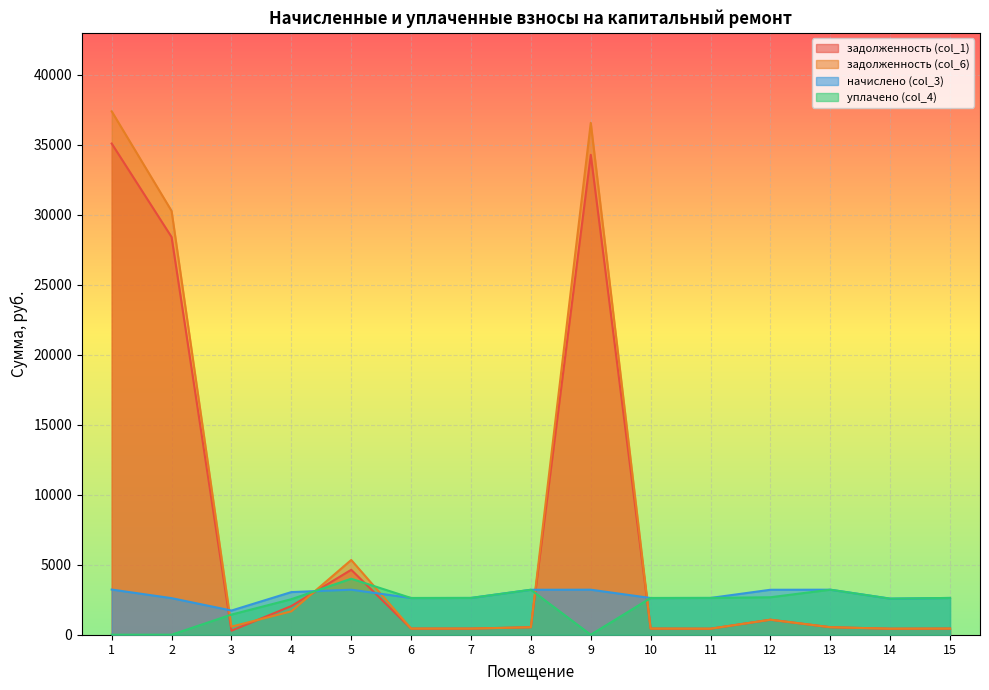

Between 2 and 4, which series saw the biggest shift?

задолженность (col_6)